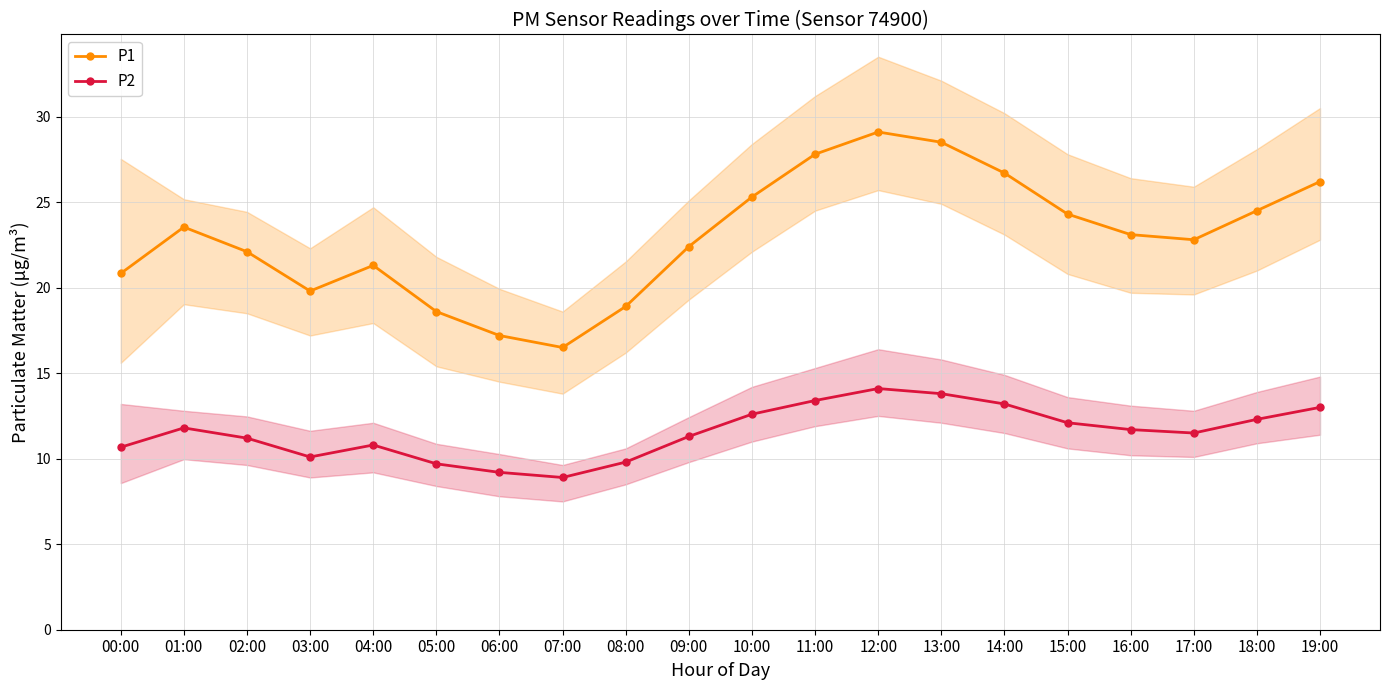

What position from the left is 02:00?

3